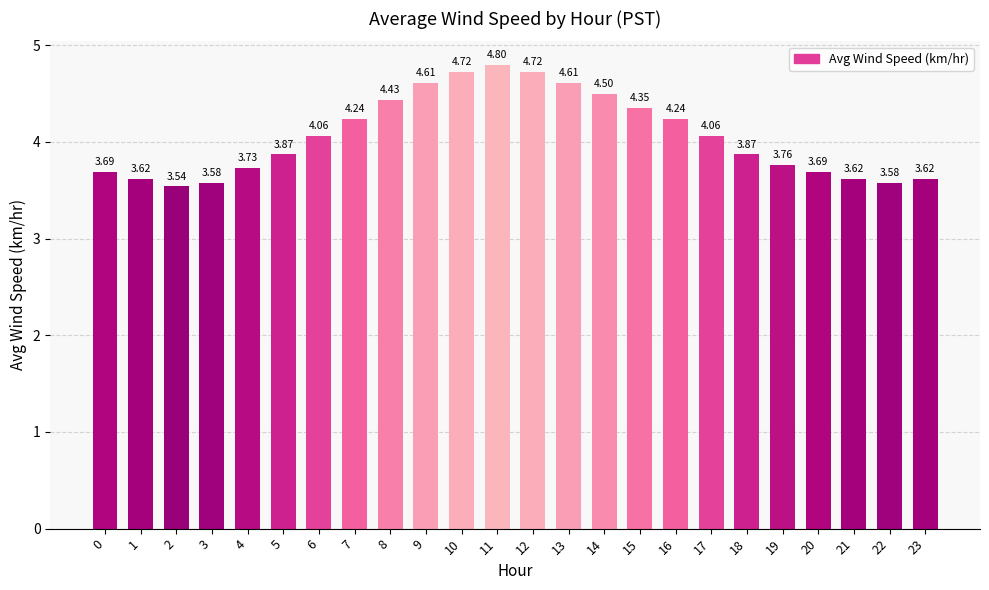

How many categories are shown in the chart?

24